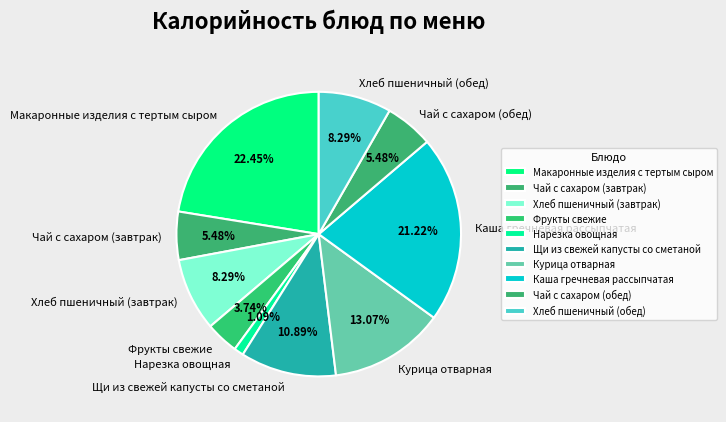

How many segments does this pie chart have?

10